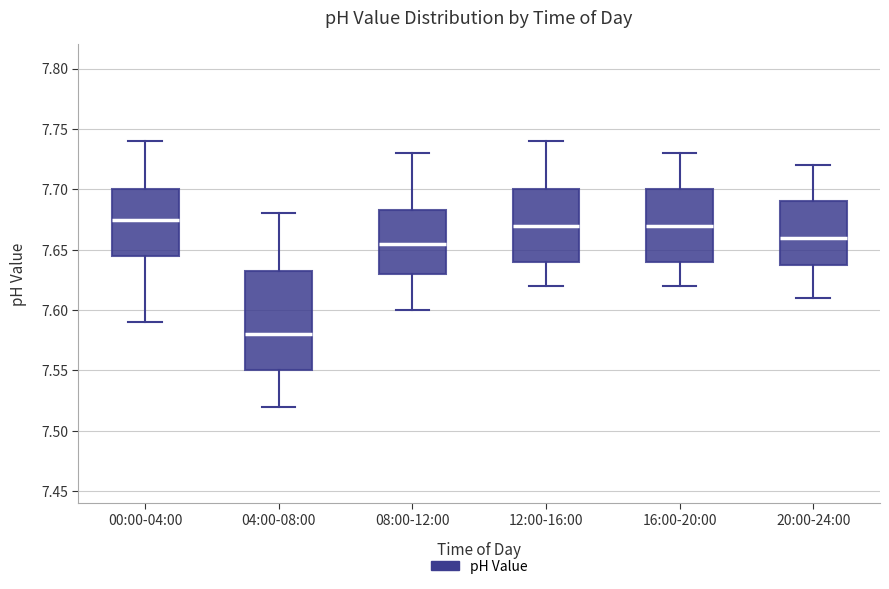

Reading left to right, transcribe this box plot: for each box, give where its median line is, the range the box spans, and where its two whiskers end, as read against the y-axis. The values are not printed on the chart, so give them approximately, as read against the axis.

00:00-04:00: median 7.675, box 7.645 to 7.700, whiskers 7.590 to 7.740
04:00-08:00: median 7.580, box 7.550 to 7.635, whiskers 7.520 to 7.680
08:00-12:00: median 7.655, box 7.630 to 7.685, whiskers 7.600 to 7.730
12:00-16:00: median 7.670, box 7.640 to 7.700, whiskers 7.620 to 7.740
16:00-20:00: median 7.670, box 7.640 to 7.700, whiskers 7.620 to 7.730
20:00-24:00: median 7.660, box 7.640 to 7.690, whiskers 7.610 to 7.720